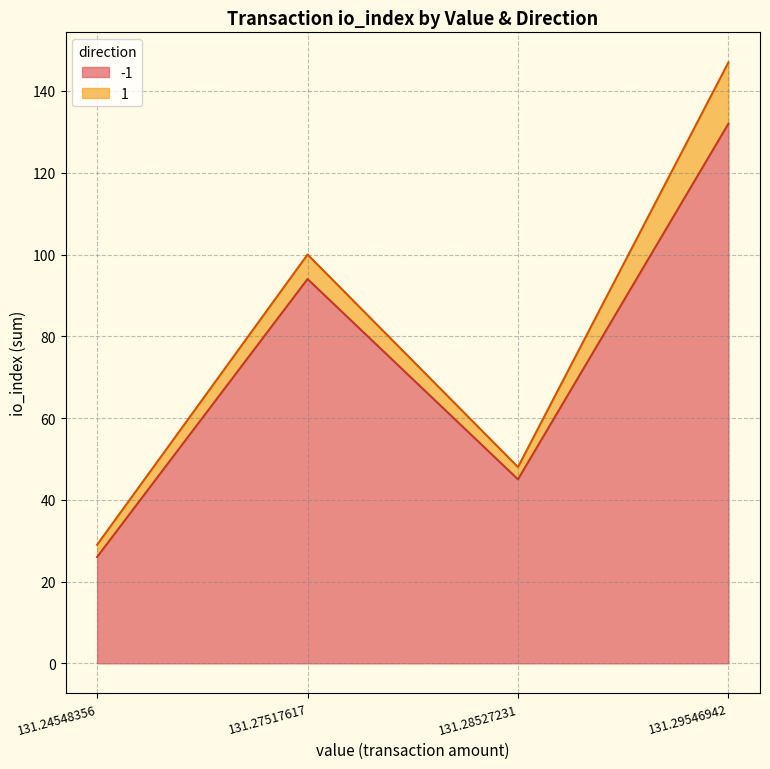

At which category is the sum across all series the highest?

131.29546942